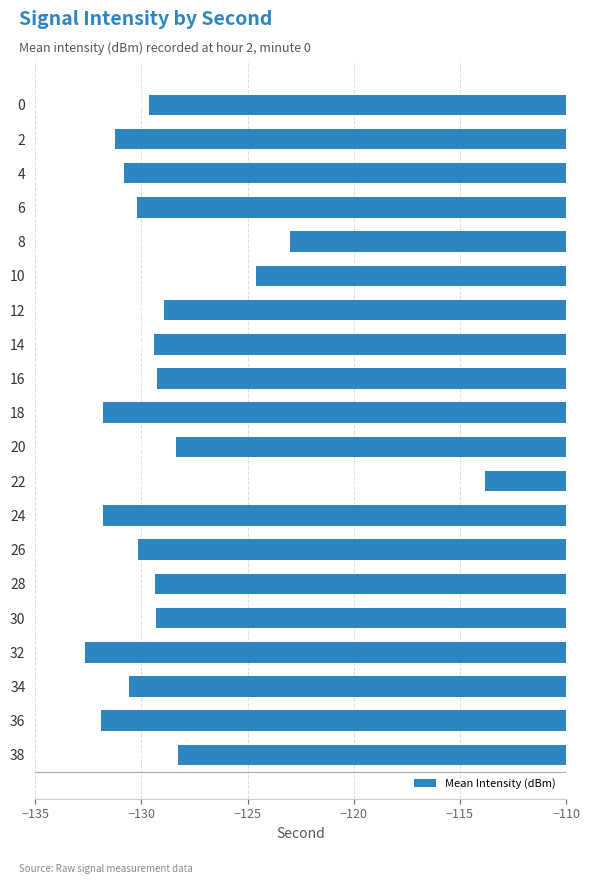

What is the sum of all values?

-2575.1